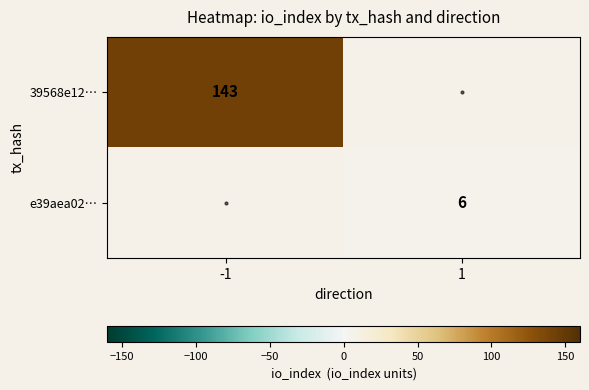

Is it true that 39568e12… equals 143 at -1?

True